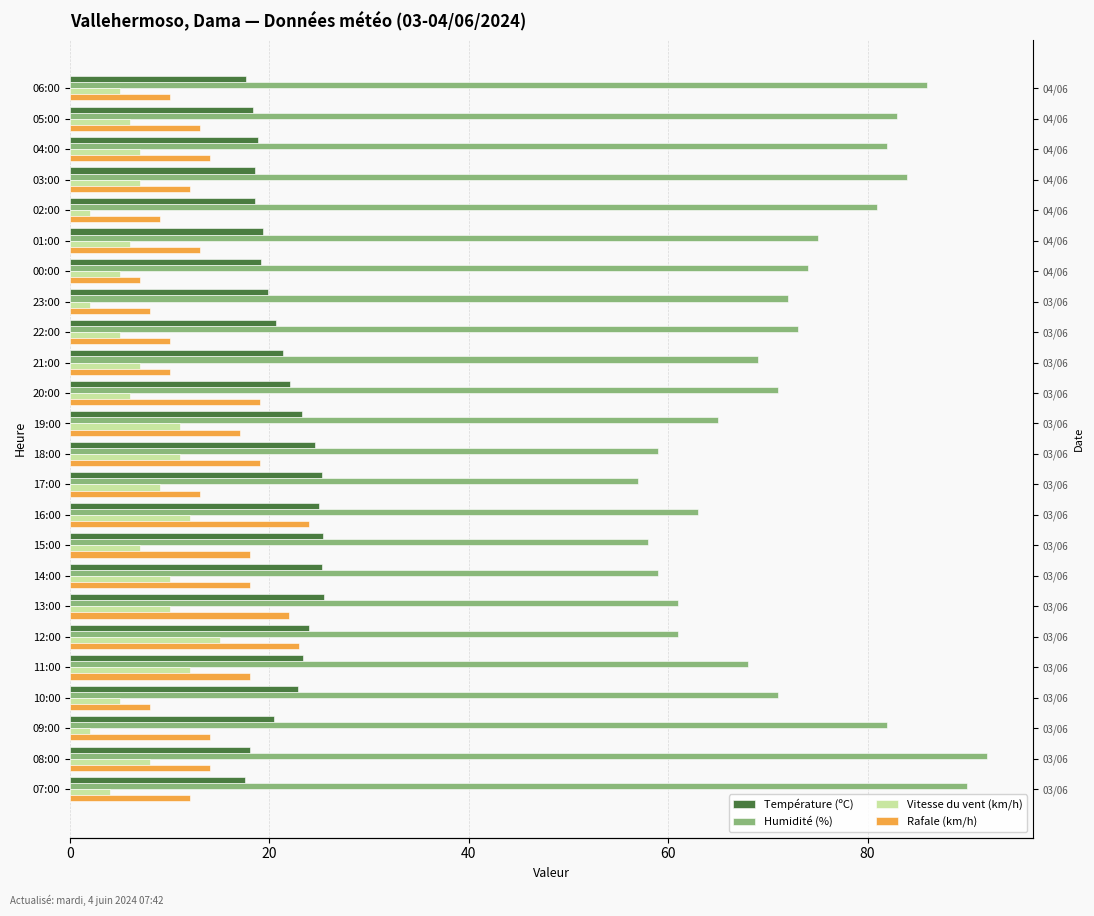

Which series has the largest total across all categories?

Humidité (%)